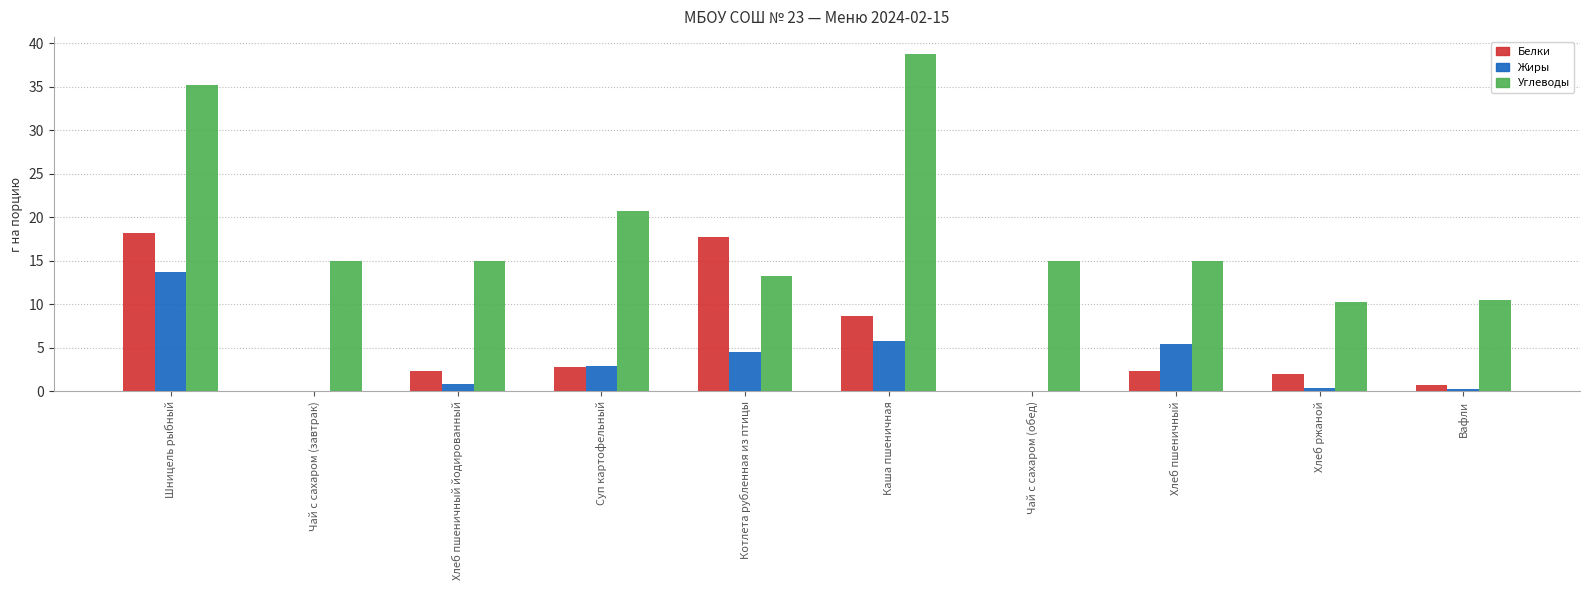

The Углеводы series shows 31.3 at Суп картофельный. True or false?

False